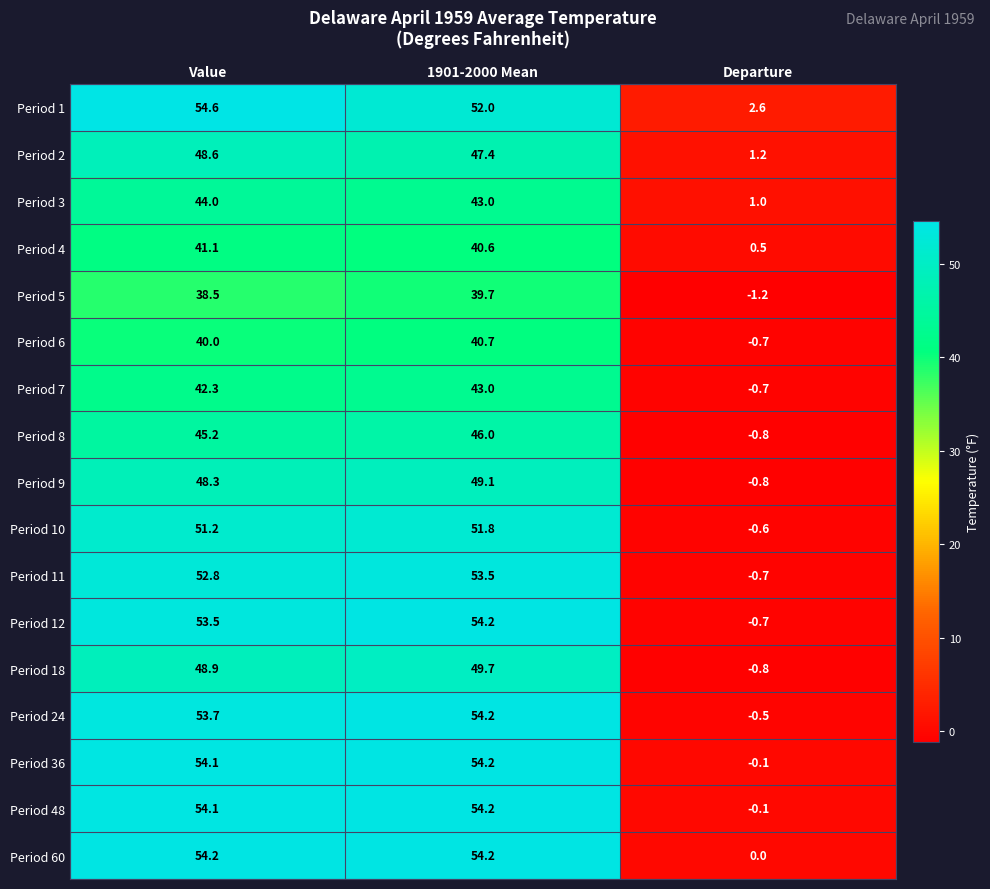

What is the highest value of the Period 60 series?

54.2